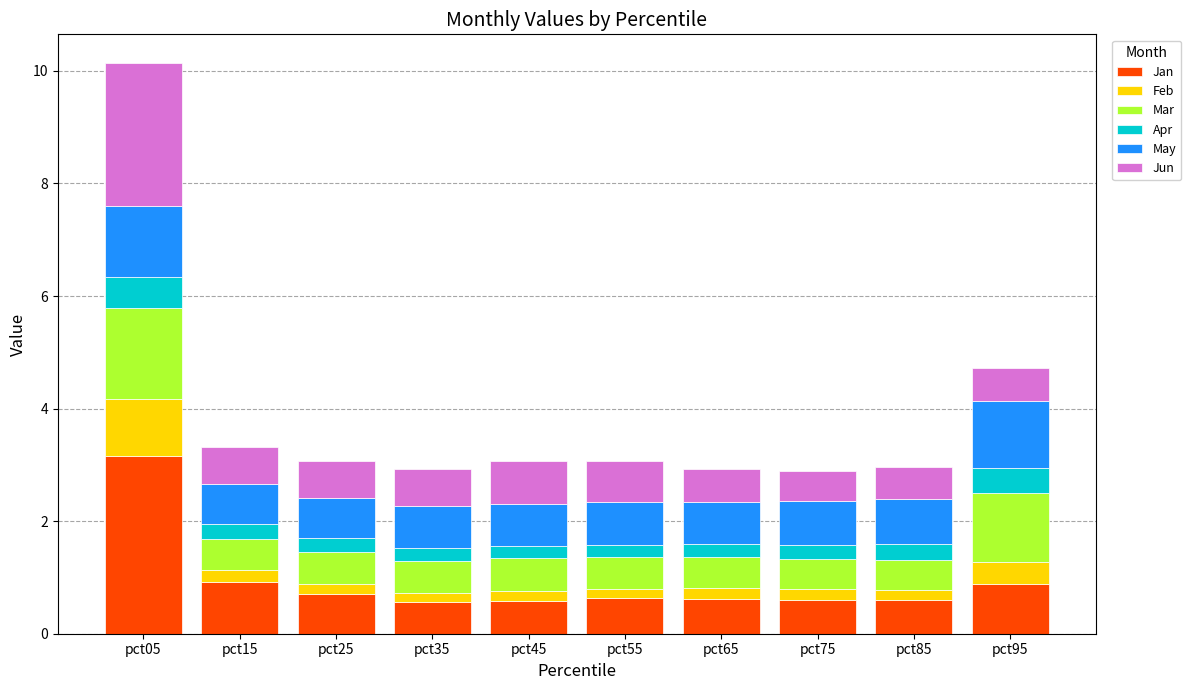

What is the lowest value of the Jan series?

0.6